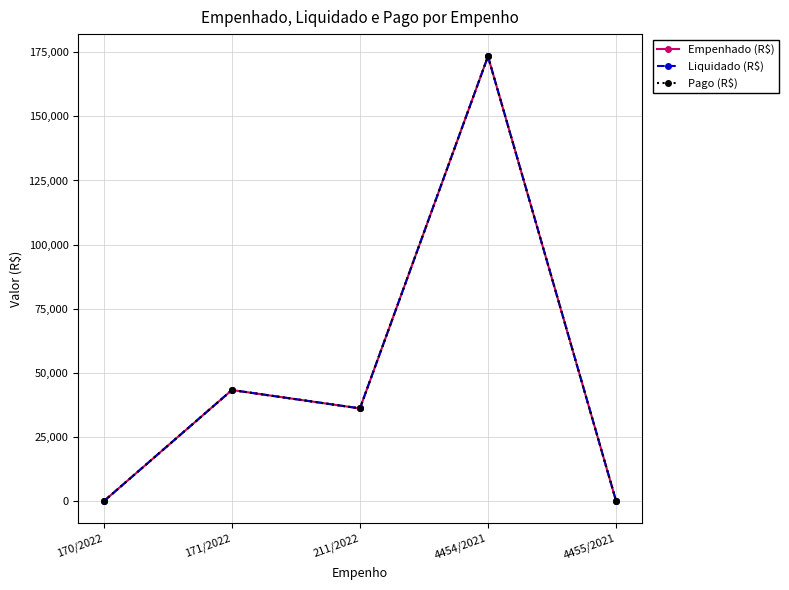

What is the average value of the Pago (R$) series?

50628.0